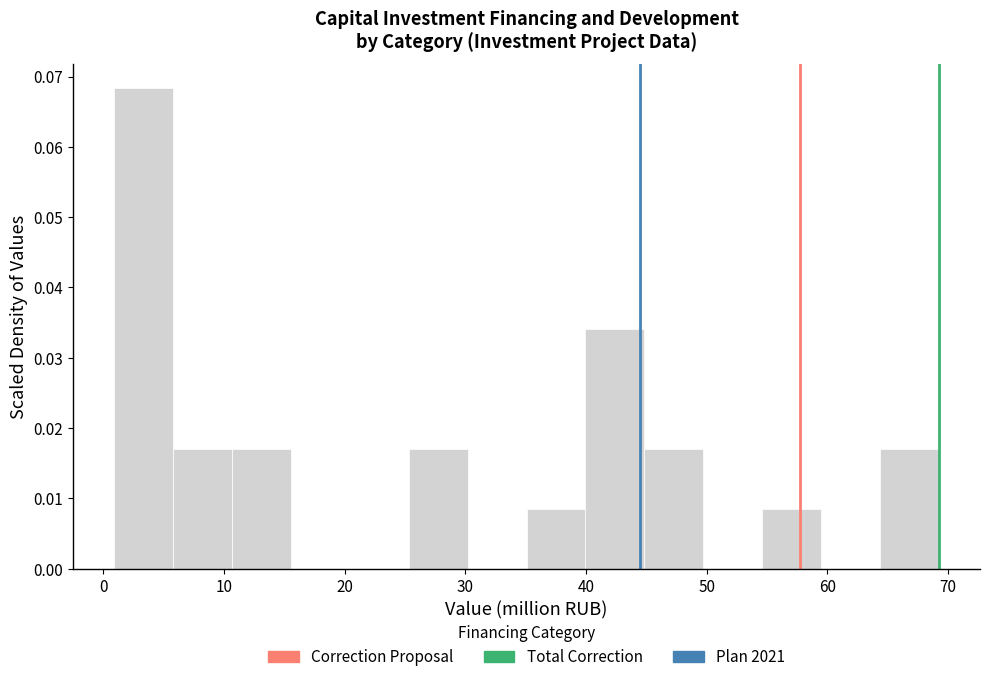

Reading left to right, transcribe this chart: for each bar, give the range it covers on the x-axis and its height. Neither the bar edges nor the heights are printed on the chart, so give them approximately, as read against the axes.

1 to 6: 0.068
6 to 11: 0.017
11 to 16: 0.017
16 to 20: 0
20 to 25: 0
25 to 30: 0.017
30 to 35: 0
35 to 40: 0.009
40 to 45: 0.034
45 to 50: 0.017
50 to 55: 0
55 to 59: 0.009
59 to 64: 0
64 to 69: 0.017